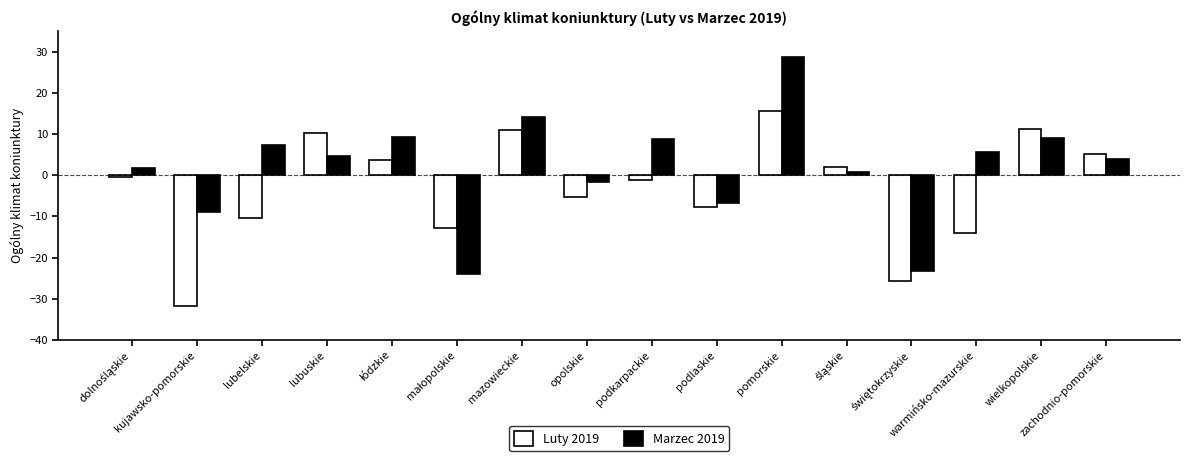

Where is Luty 2019 nearest to the value -8?

podlaskie